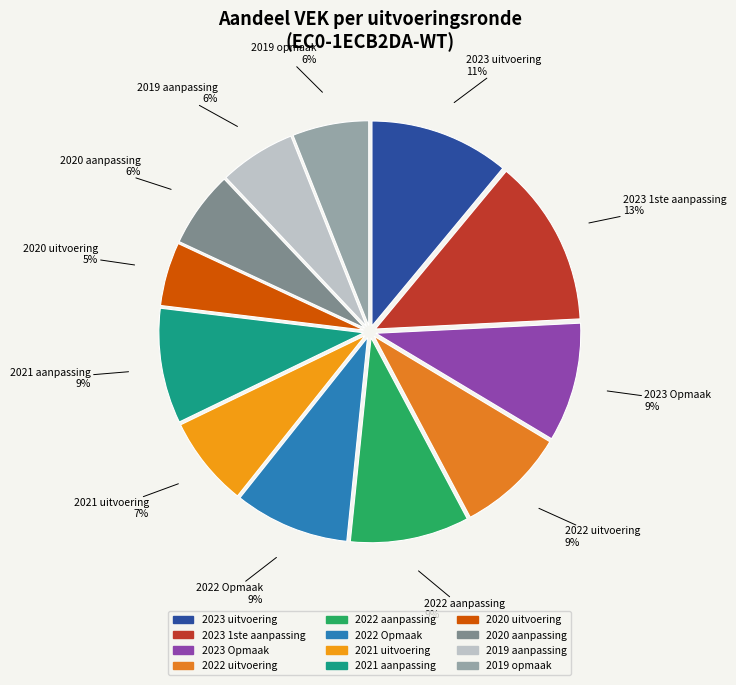

Is there any slice that represents more than half of the pie?

No